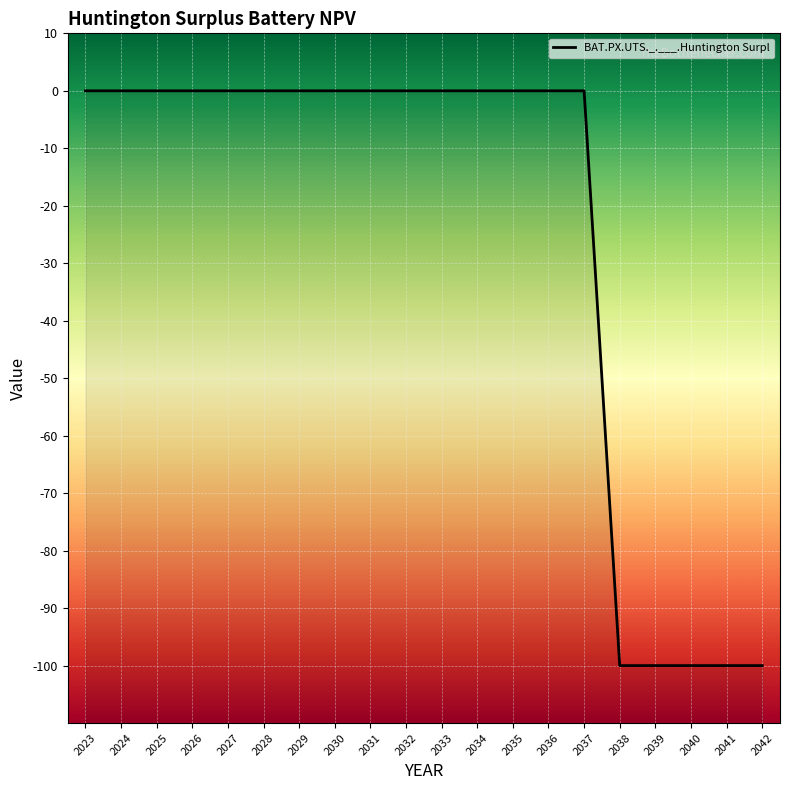

How many distinct data groups are displayed?

1